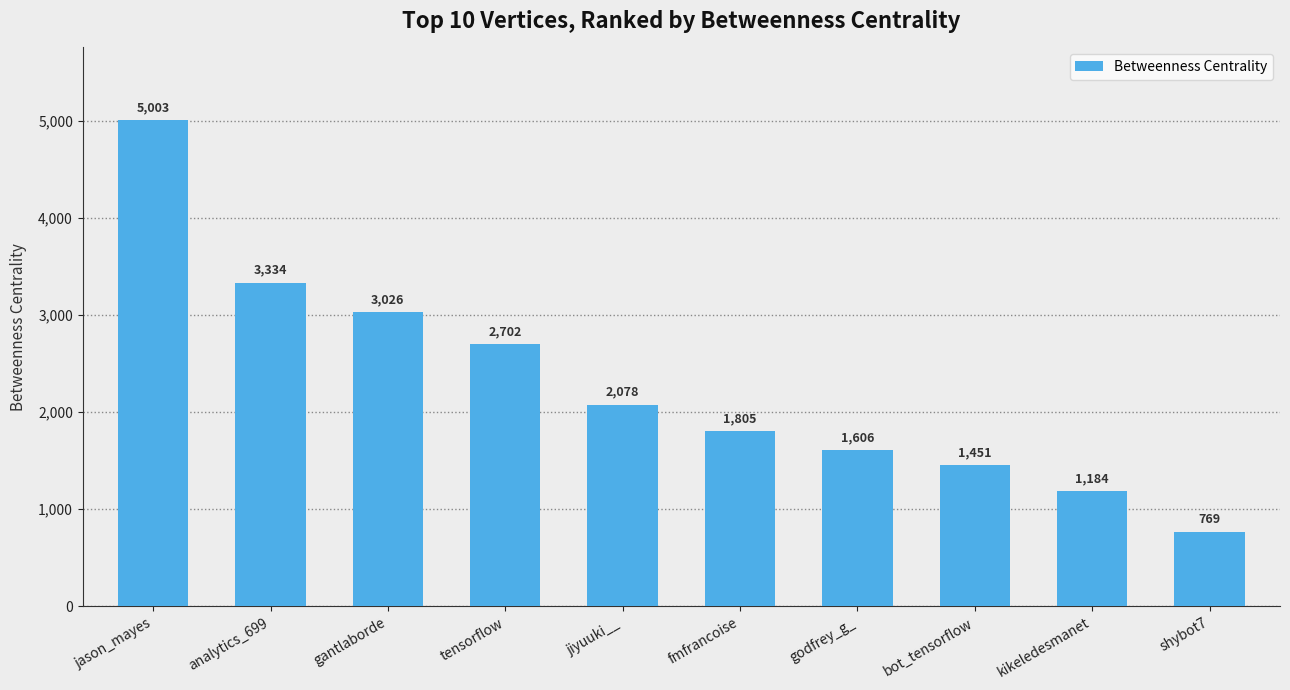

The value at shybot7 is 769.5. True or false?

True